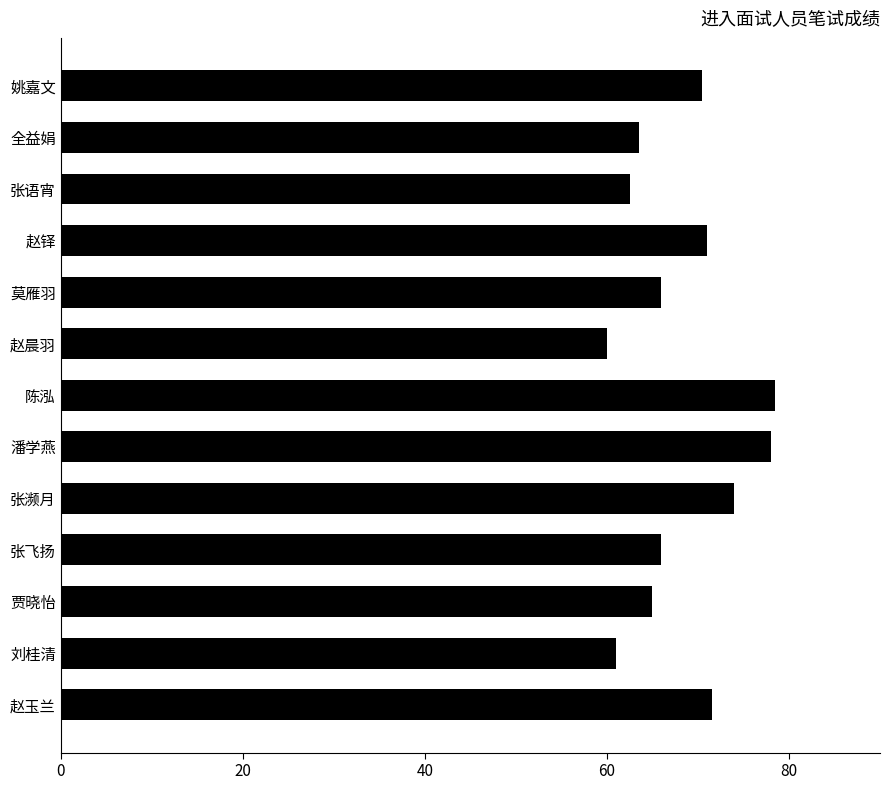

What is the maximum value shown in the chart?

78.5